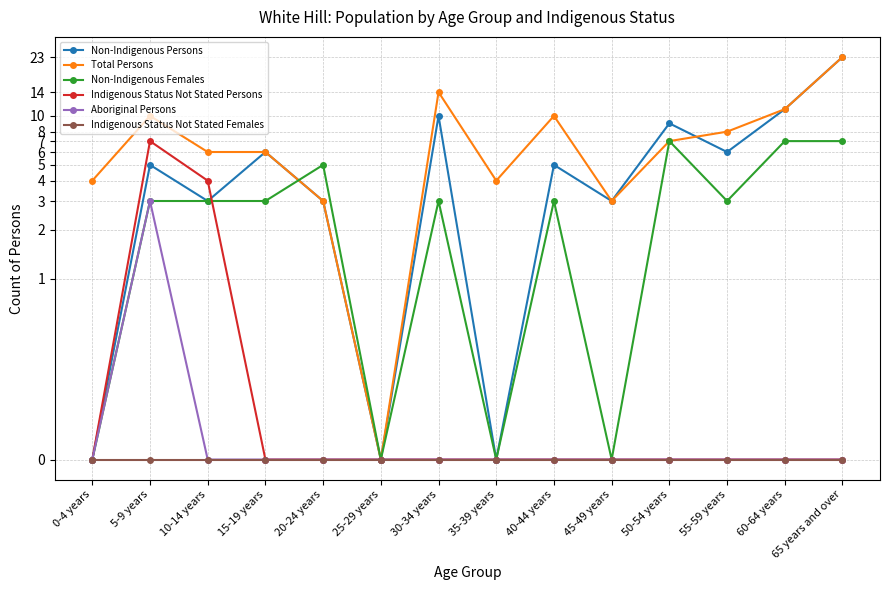

Is it true that Total Persons equals 6 at 15-19 years?

True